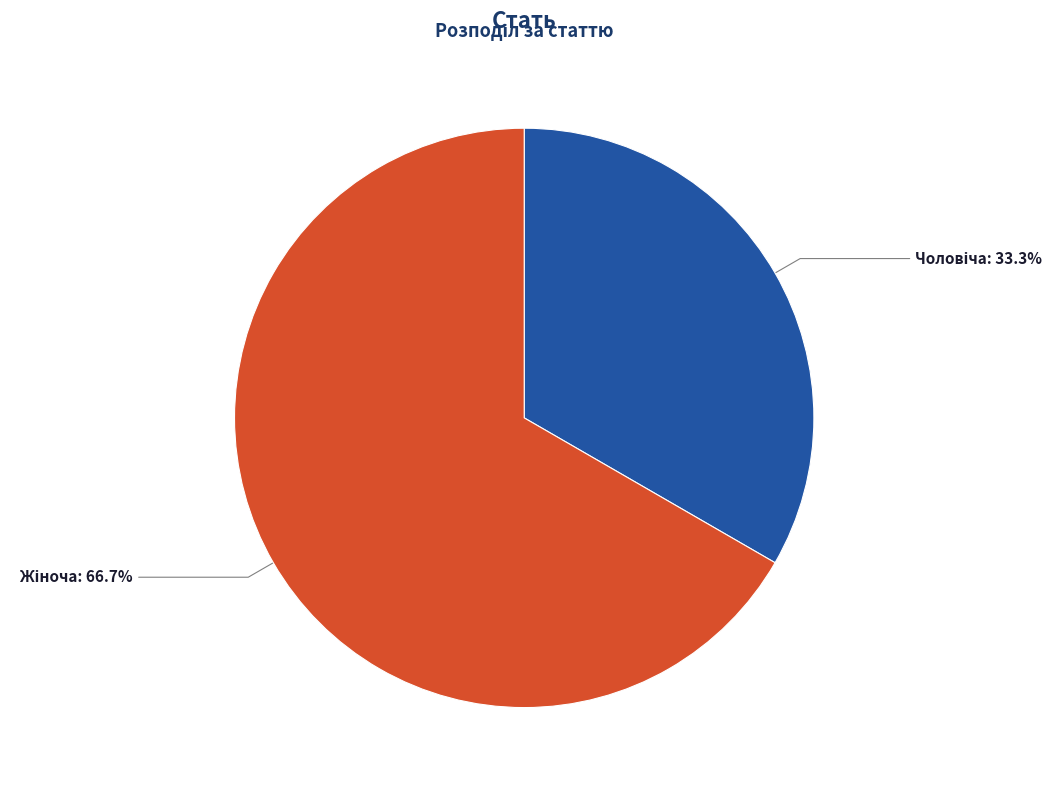

Is there a majority slice in this chart?

Yes